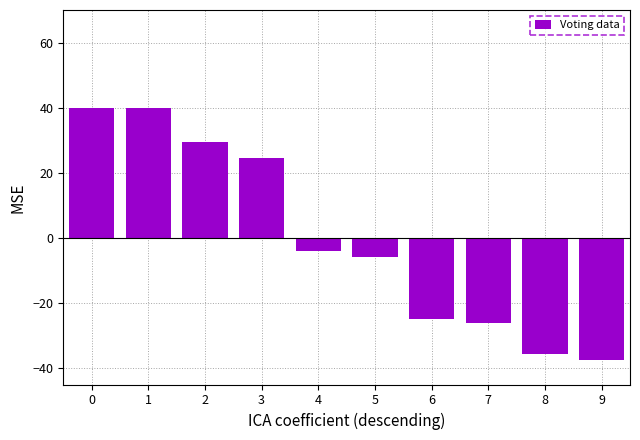

What is the approximate value at 8?

-35.6